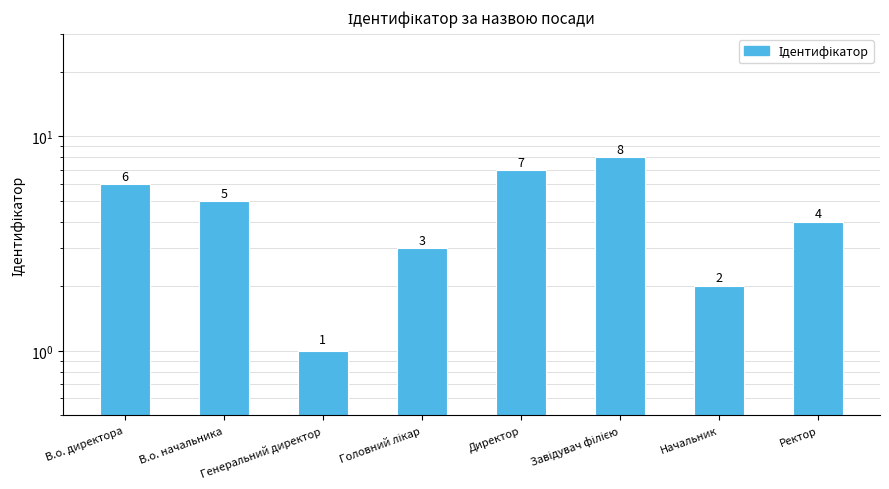

Where is the data nearest to the value 4?

Ректор